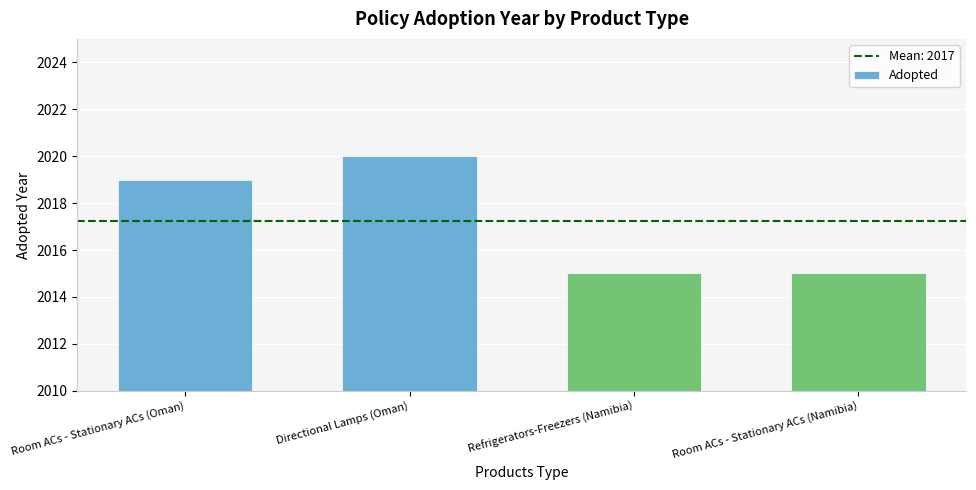

Is it true that the value at Directional Lamps (Oman) is 2740?

False